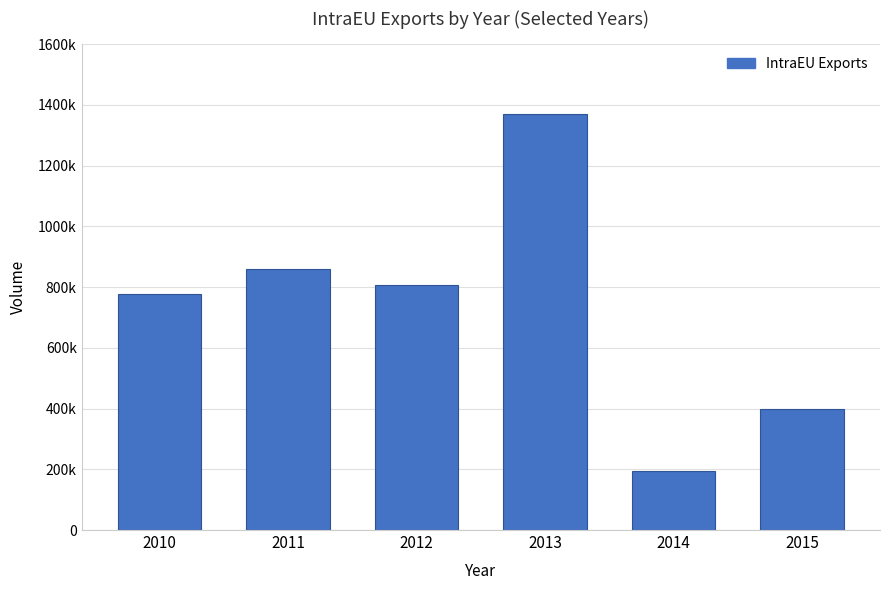

Between 2012 and 2010, which is larger?

2012